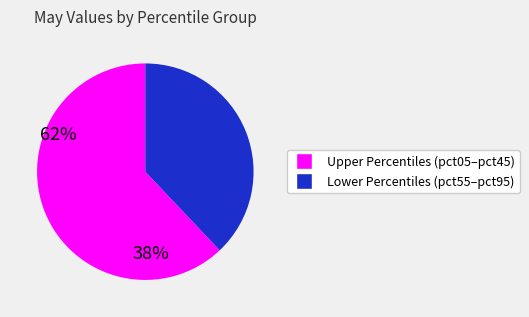

Is there a majority slice in this chart?

Yes